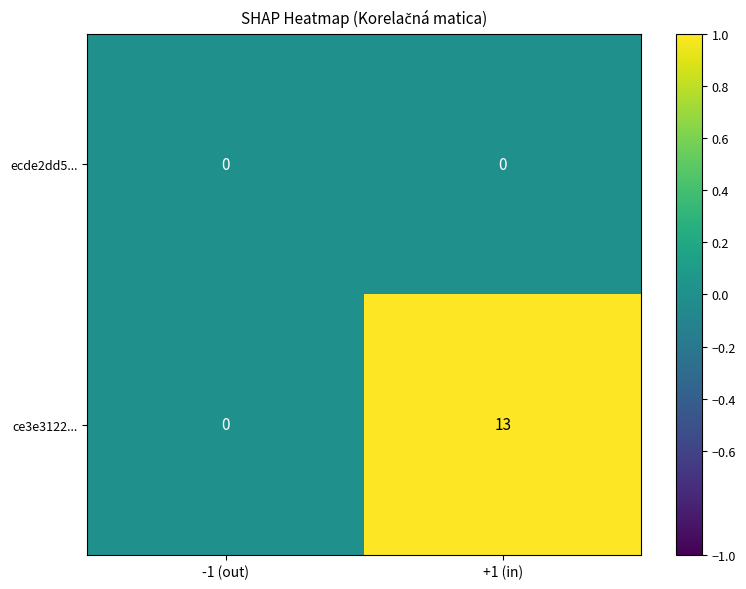

Reading left to right, list all the values displayed in this chart.

ecde2dd5...: -1 (out)=0	+1 (in)=0
ce3e3122...: -1 (out)=0	+1 (in)=13